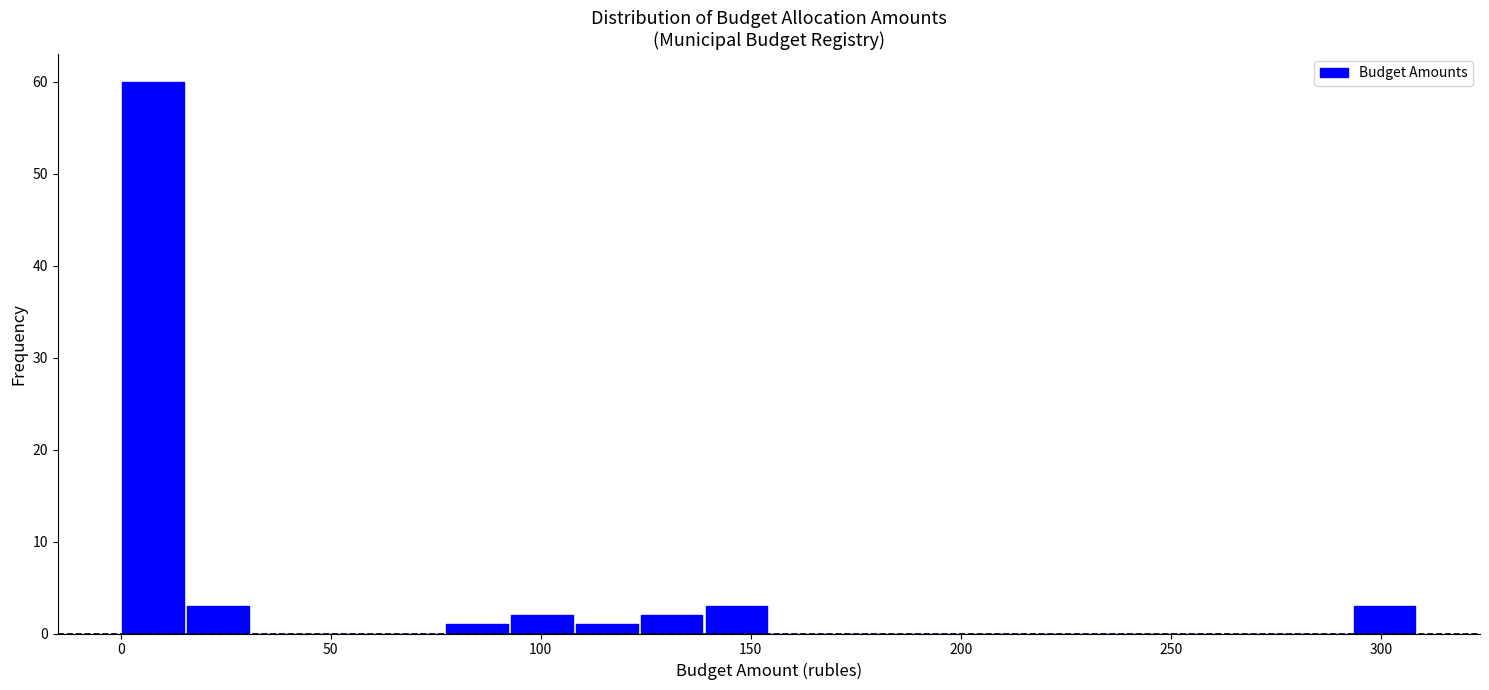

Around what value on the x-axis is the tallest bar? Give the approximate position of its centre, as read against the axis.

10